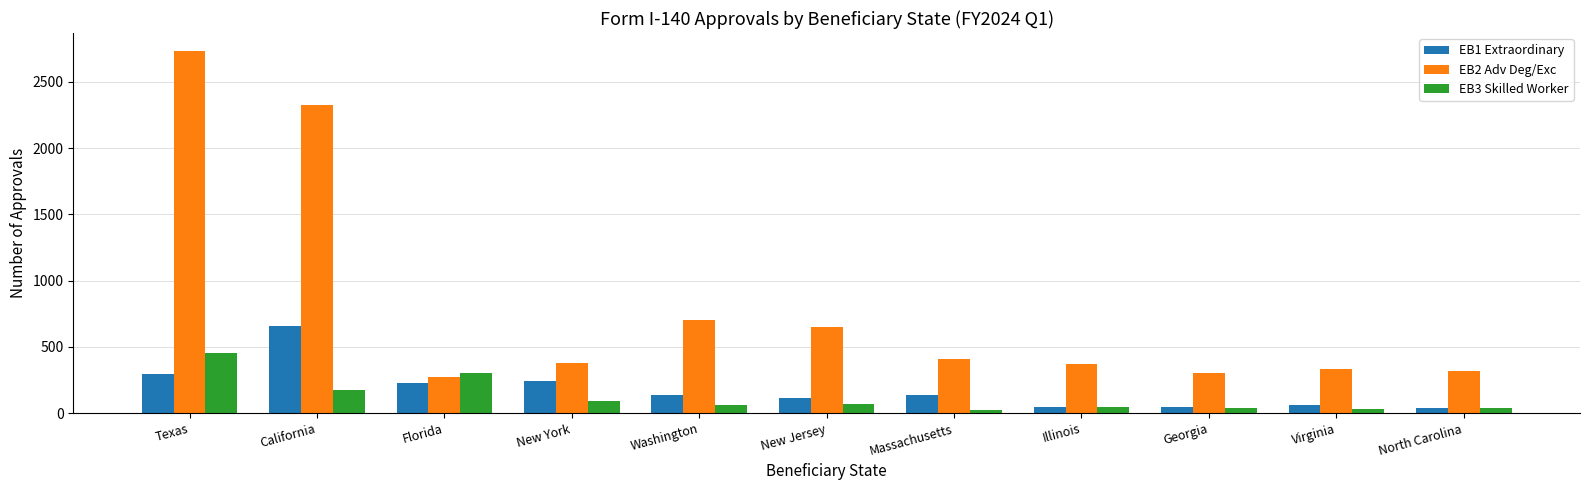

How many bars are there in each group?

3